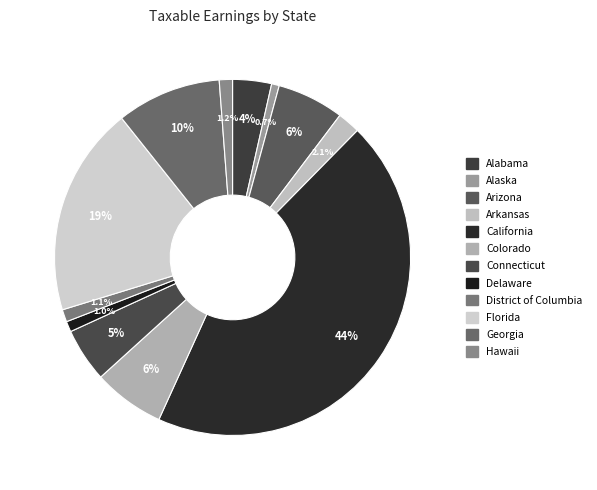

How many slices are in this pie chart?

12